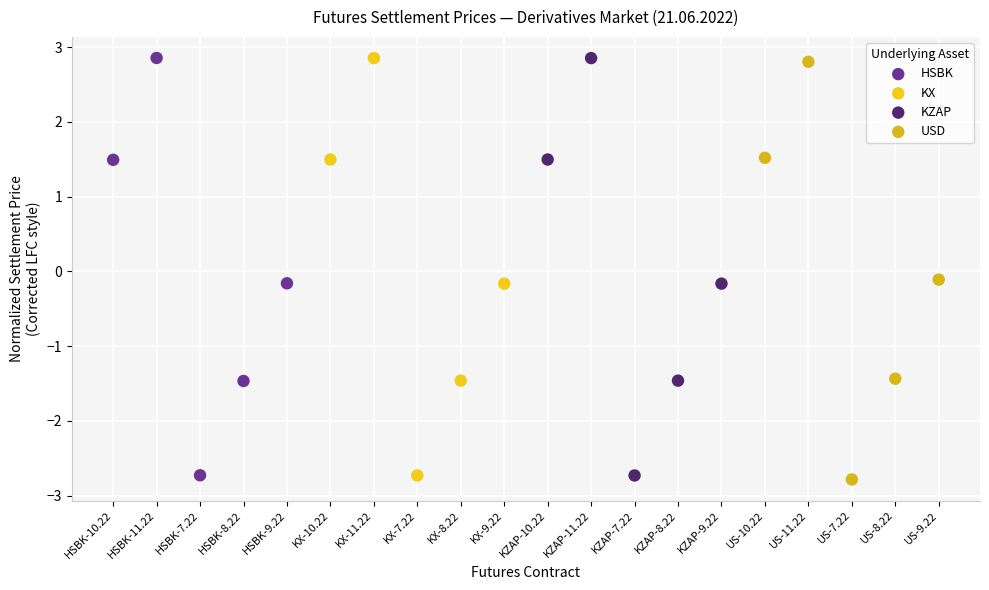

What are all the series names shown in the legend?

HSBK, KX, KZAP, USD